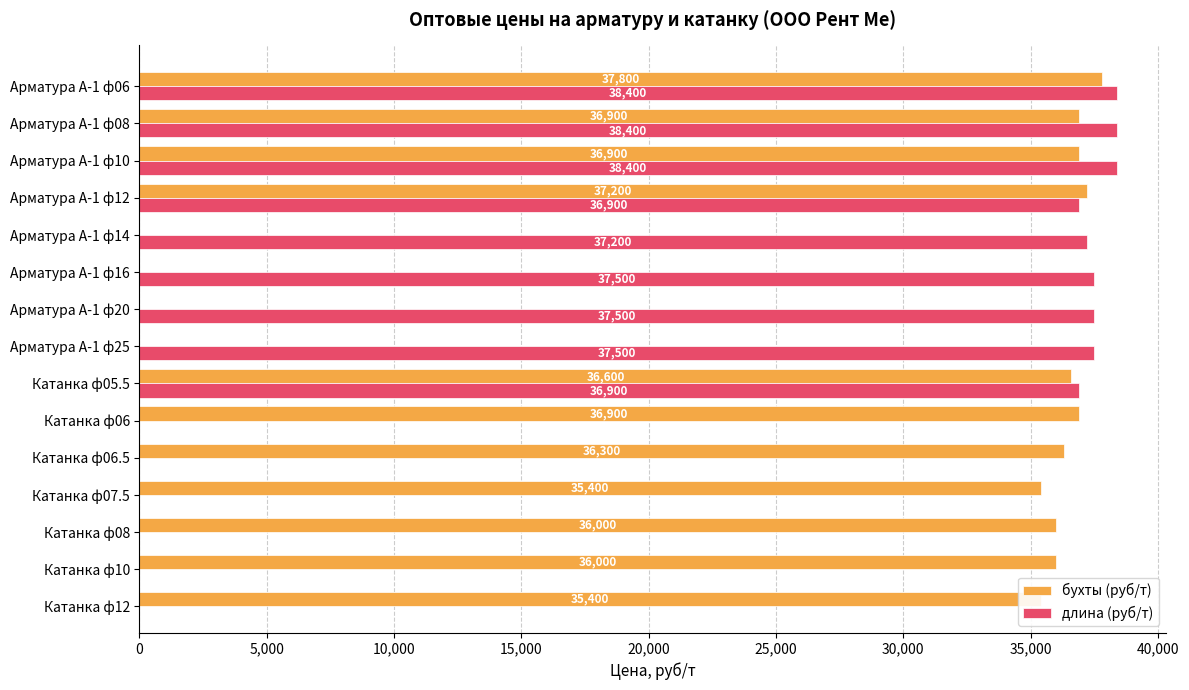

At 0, list the series in order from largest to smallest.

длина (руб/т), бухты (руб/т)